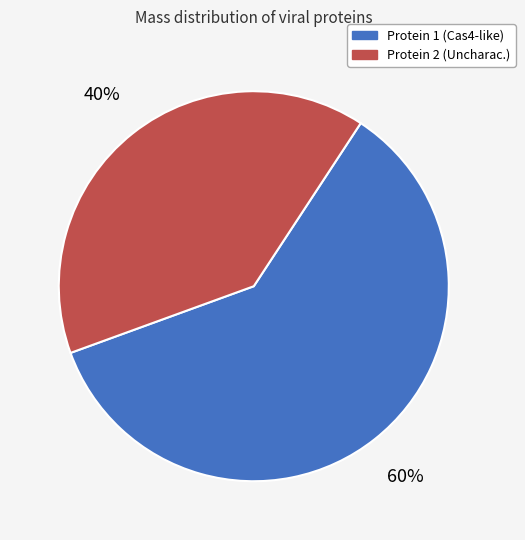

What percentage is the Protein 1 (Cas4-like) slice, to the nearest percent?

60%